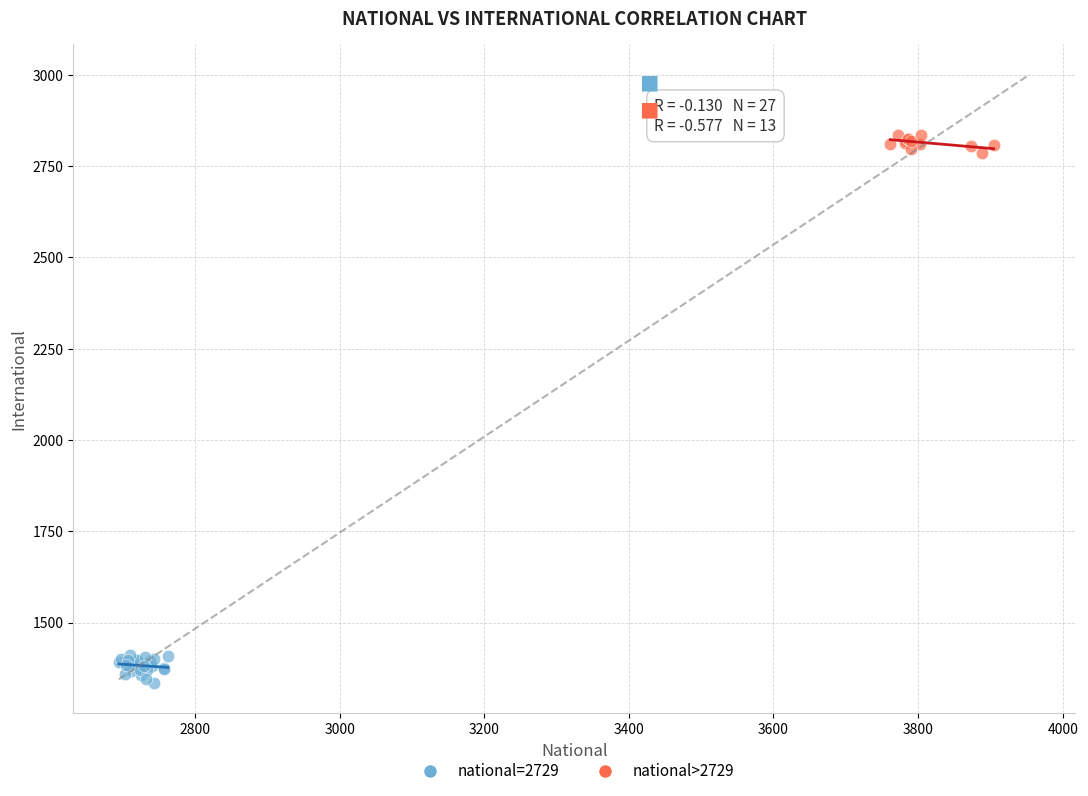

Which series contains the highest Y value?

national>2729